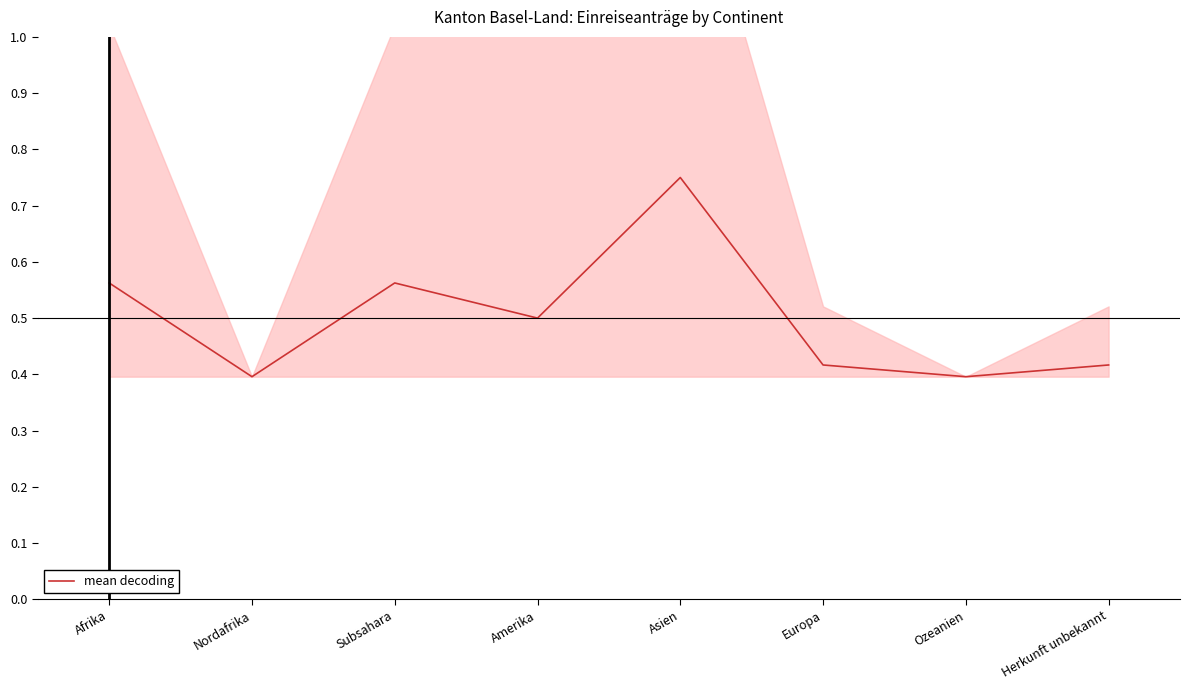

Rank the categories by value from highest to lowest.

Asien, Afrika, Subsahara, Amerika, Europa, Herkunft unbekannt, Nordafrika, Ozeanien